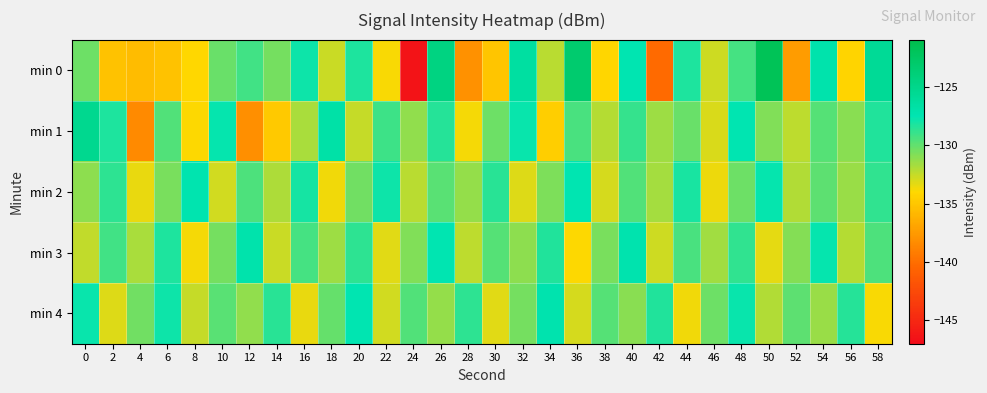

Reading left to right, extract all data points from this chart.

min 0: 0=-130.3	2=-135.3	4=-135.6	6=-135.3	8=-134.1	10=-130.1	12=-129.2	14=-130.5	16=-127.9	18=-132.6	20=-128.3	22=-133.8	24=-146.4	26=-124.4	28=-138.0	30=-135.1	32=-126.4	34=-132.3	36=-123.2	38=-134.2	40=-127.5	42=-140.2	44=-128.3	46=-132.8	48=-129.2	50=-121.7	52=-137.4	54=-127.2	56=-134.3	58=-125.7
min 1: 0=-125.3	2=-128.3	4=-138.4	6=-129.6	8=-134.0	10=-127.7	12=-138.1	14=-134.9	16=-131.8	18=-126.9	20=-132.5	22=-129.1	24=-131.2	26=-128.5	28=-133.7	30=-130.3	32=-127.8	34=-134.6	36=-129.4	38=-132.1	40=-128.9	42=-131.5	44=-130.2	46=-133.0	48=-127.6	50=-130.8	52=-132.3	54=-129.7	56=-131.0	58=-128.4
min 2: 0=-131.1	2=-128.7	4=-133.4	6=-130.6	8=-127.3	10=-132.8	12=-129.5	14=-131.9	16=-128.1	18=-133.6	20=-130.4	22=-127.9	24=-132.2	26=-129.8	28=-131.3	30=-128.6	32=-133.1	34=-130.7	36=-127.4	38=-132.9	40=-129.6	42=-131.7	44=-128.2	46=-133.5	48=-130.3	50=-127.7	52=-132.0	54=-129.9	56=-131.4	58=-128.8
min 3: 0=-132.4	2=-129.2	4=-131.8	6=-128.3	8=-133.7	10=-130.5	12=-127.1	14=-132.6	16=-129.3	18=-131.5	20=-128.7	22=-133.2	24=-130.8	26=-127.6	28=-132.3	30=-129.7	32=-131.1	34=-128.4	36=-133.9	38=-130.6	40=-127.2	42=-132.7	44=-129.4	46=-131.6	48=-128.8	50=-133.3	52=-130.9	54=-127.7	56=-132.1	58=-129.5
min 4: 0=-127.8	2=-133.1	4=-130.4	6=-127.9	8=-132.5	10=-129.8	12=-131.2	14=-128.6	16=-133.4	18=-130.1	20=-127.5	22=-132.8	24=-129.6	26=-131.3	28=-128.7	30=-133.2	32=-130.5	34=-127.2	36=-132.9	38=-129.7	40=-131.0	42=-128.4	44=-133.6	46=-130.3	48=-127.8	50=-132.0	52=-129.9	54=-131.4	56=-128.5	58=-133.8